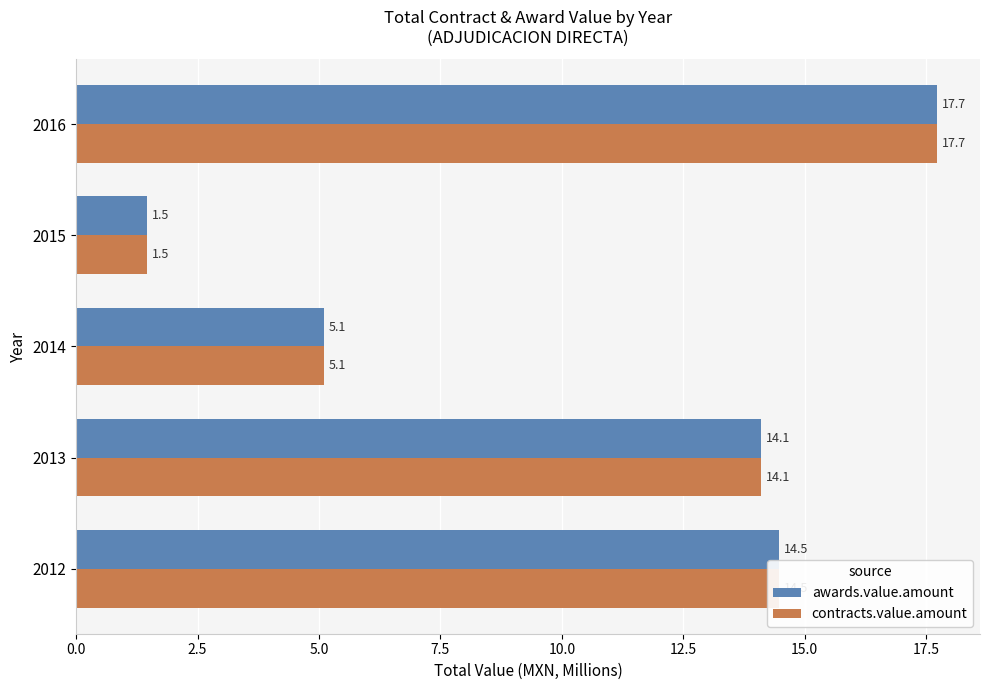

At how many categories does at least one series exceed 14?

3